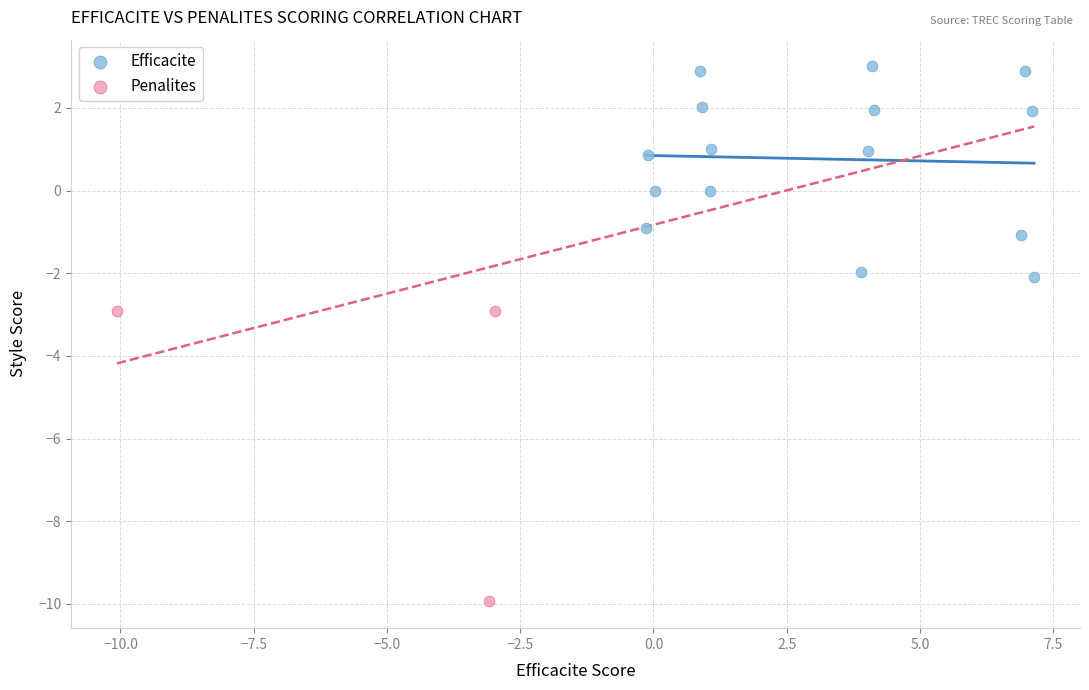

Which series has the widest spread of Y values?

Penalites